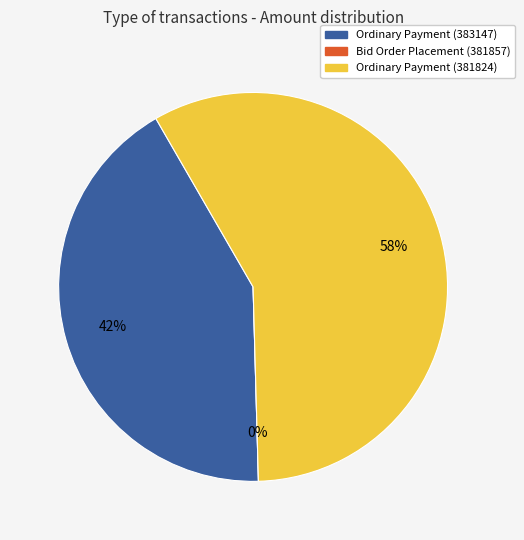

How many slices are in this pie chart?

3